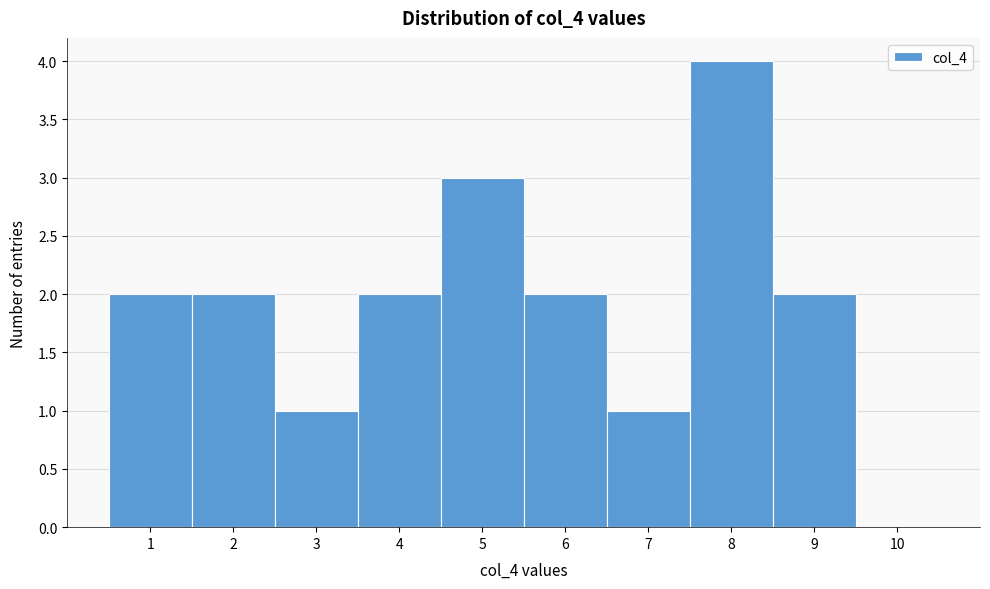

What is the height of the bar covering 6.5 to 7.5 on the x-axis? The values are not printed on the chart, so give them approximately, as read against the axis.

1